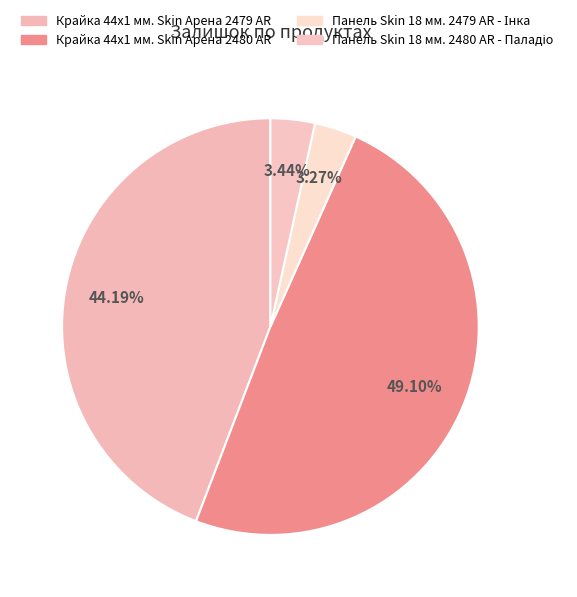

Combined, what portion of the pie is Панель Skin 18 мм. 2480 AR - Паладіо and Крайка 44x1 мм. Skin Арена 2480 AR?

52.5%